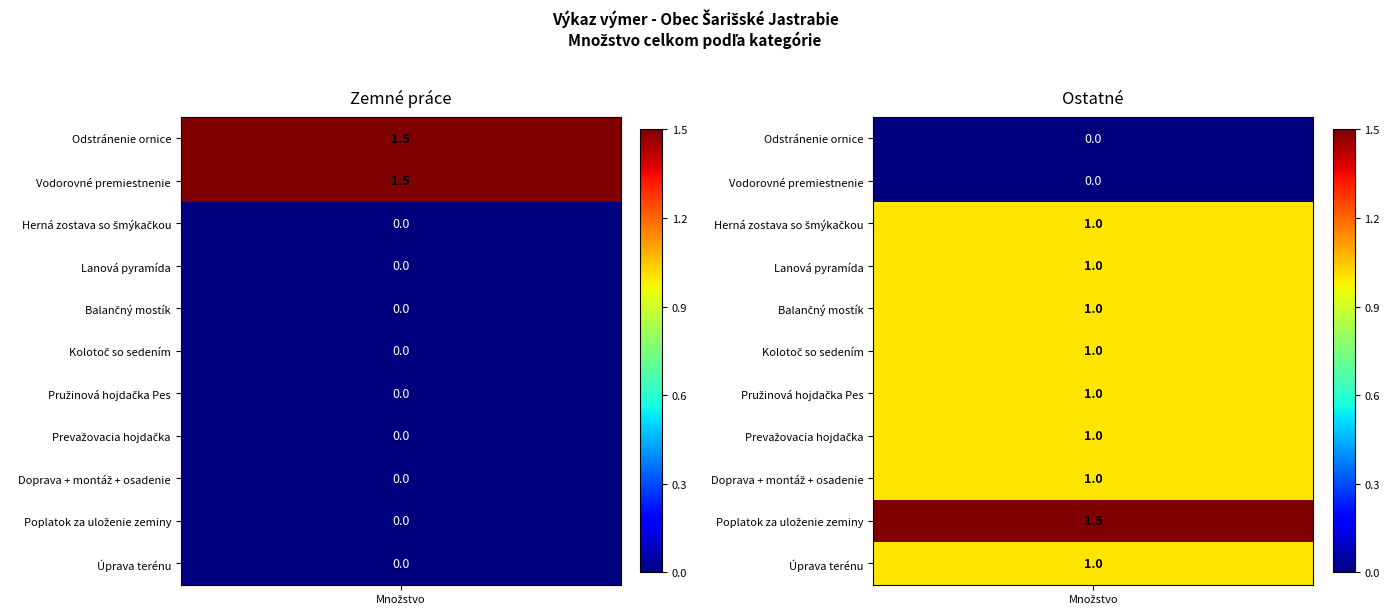

What is the sum of the Zemné práce values at Vodorovné premiestnenie and Úprava terénu?

1.5